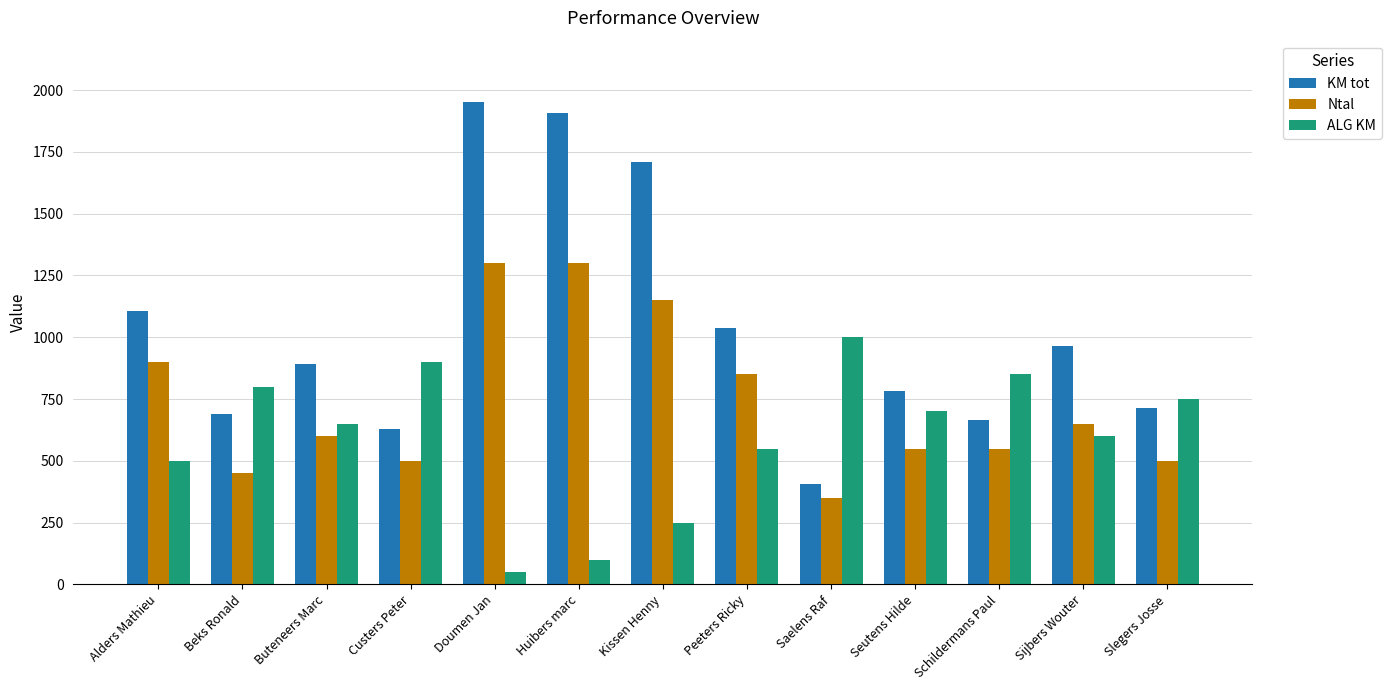

Reading left to right, what are all the values shown in this chart?

KM tot: Alders Mathieu=1106	Beks Ronald=688	Buteneers Marc=893	Custers Peter=628	Doumen Jan=1951	Huibers marc=1906	Kissen Henny=1710	Peeters Ricky=1037	Saelens Raf=408	Seutens Hilde=784	Schildermans Paul=664	Sijbers Wouter=963	Slegers Josse=714
Ntal: Alders Mathieu=900	Beks Ronald=450	Buteneers Marc=600	Custers Peter=500	Doumen Jan=1300	Huibers marc=1300	Kissen Henny=1150	Peeters Ricky=850	Saelens Raf=350	Seutens Hilde=550	Schildermans Paul=550	Sijbers Wouter=650	Slegers Josse=500
ALG KM: Alders Mathieu=500	Beks Ronald=800	Buteneers Marc=650	Custers Peter=900	Doumen Jan=50	Huibers marc=100	Kissen Henny=250	Peeters Ricky=550	Saelens Raf=1000	Seutens Hilde=700	Schildermans Paul=850	Sijbers Wouter=600	Slegers Josse=750